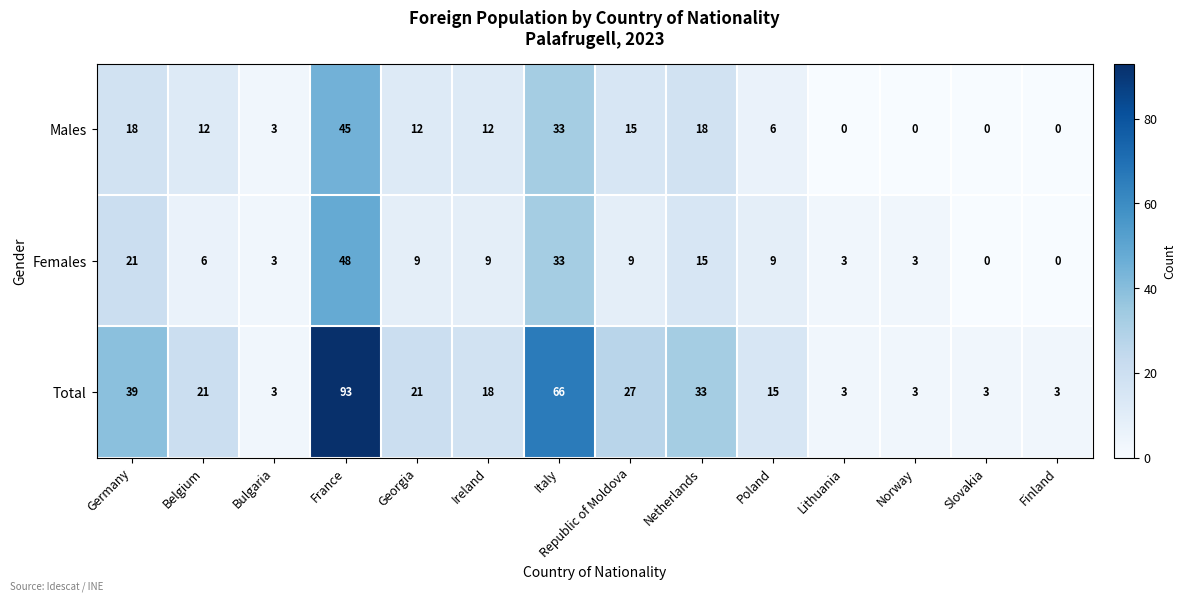

List the series in order of their peak value, highest first.

Total, Females, Males